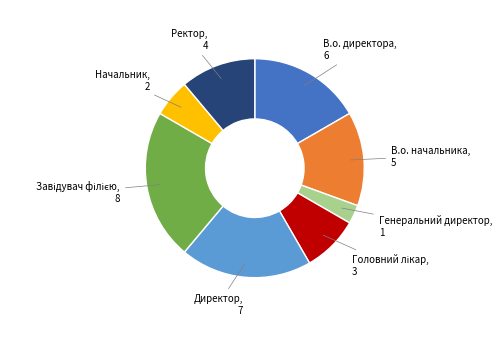

Is there a majority slice in this chart?

No